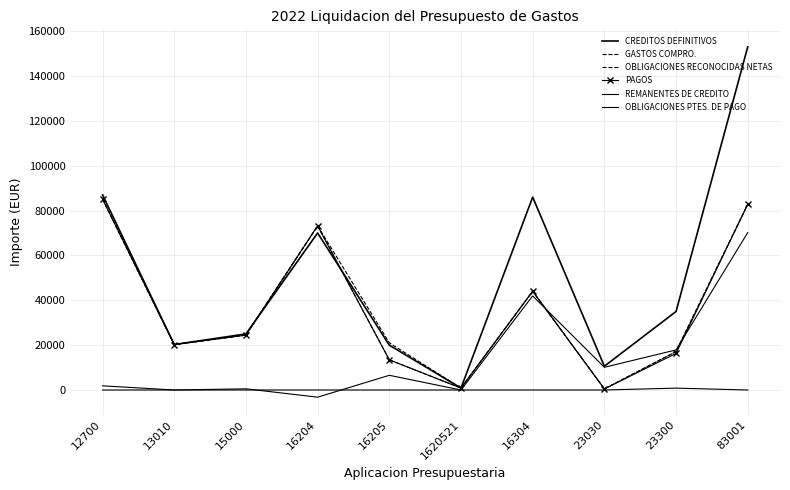

True or false: PAGOS and REMANENTES DE CREDITO cross at least once.

True